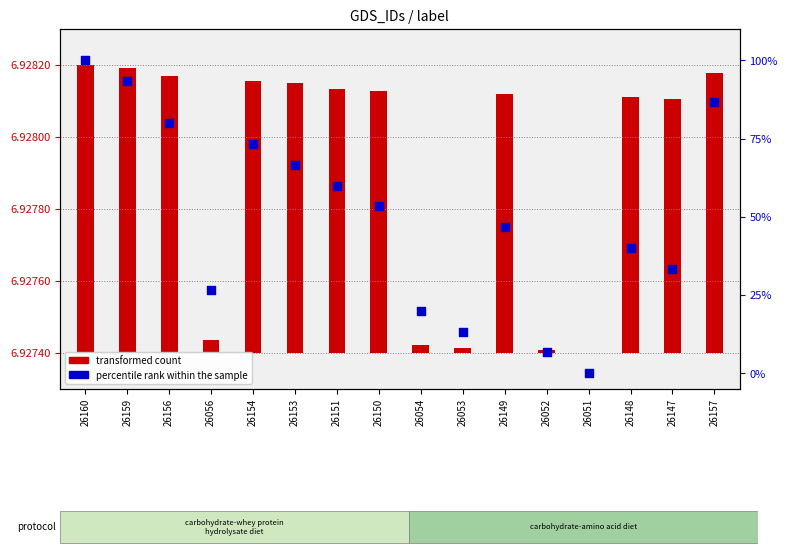

At how many categories does at least one series exceed 99?

1